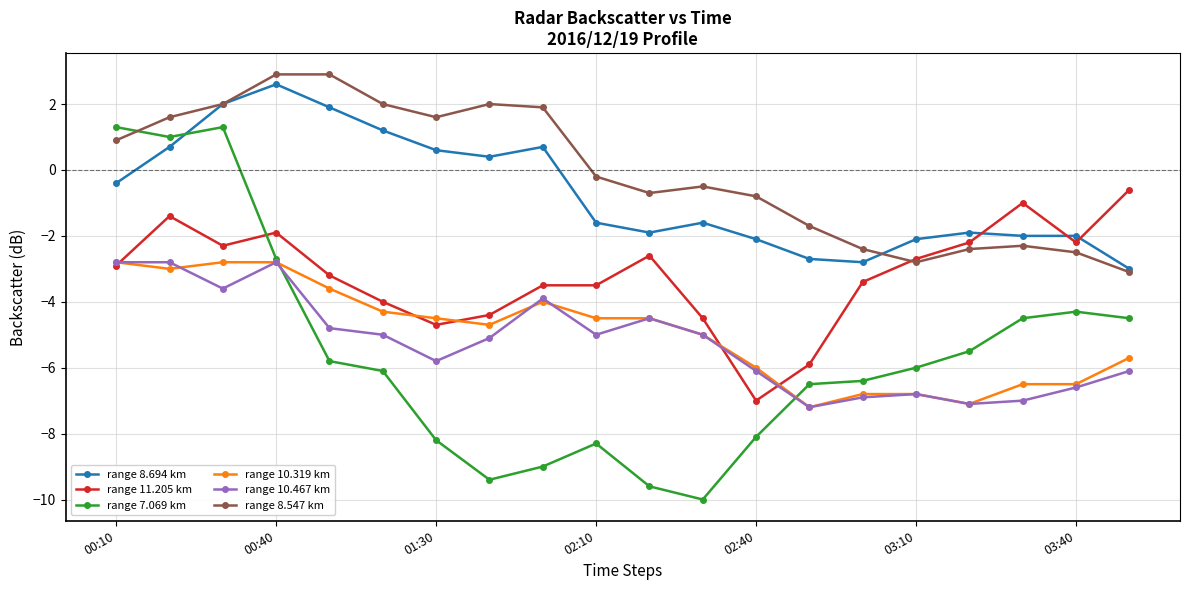

How many values in range 8.694 km are above zero?

8